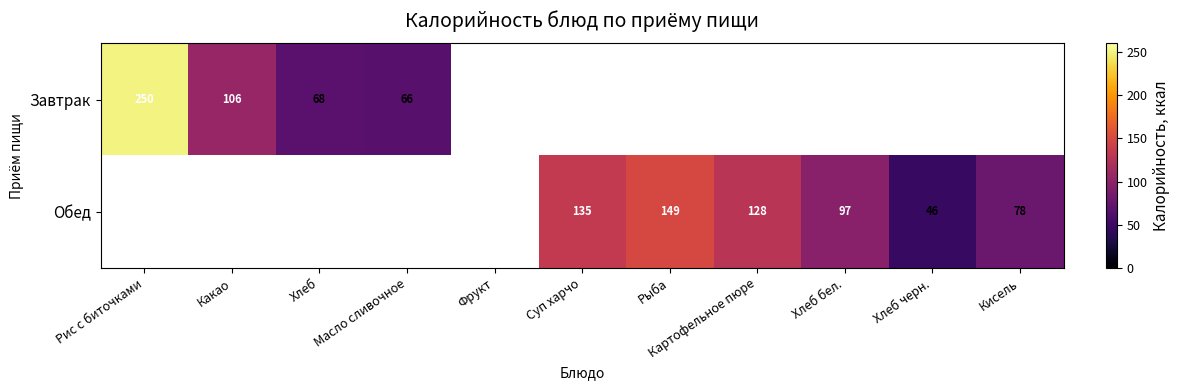

The Обед series shows 97 at Хлеб бел.. True or false?

True